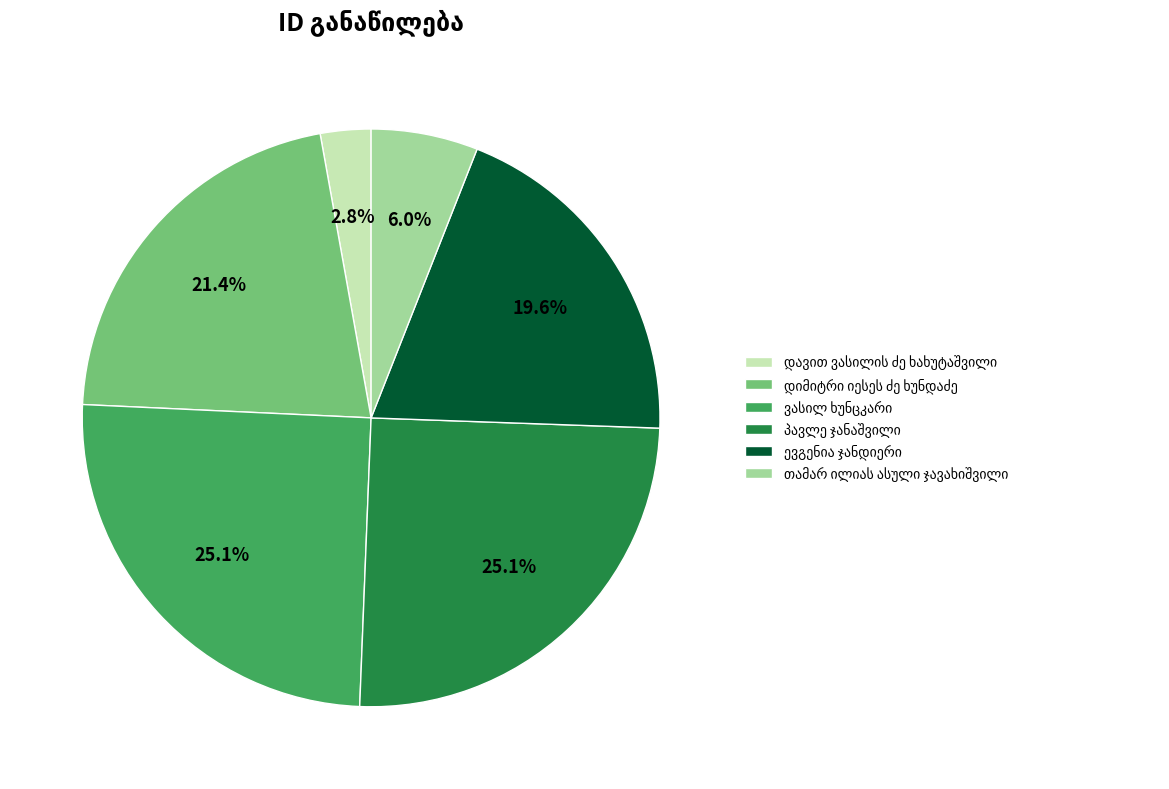

Does any single category account for the majority?

No